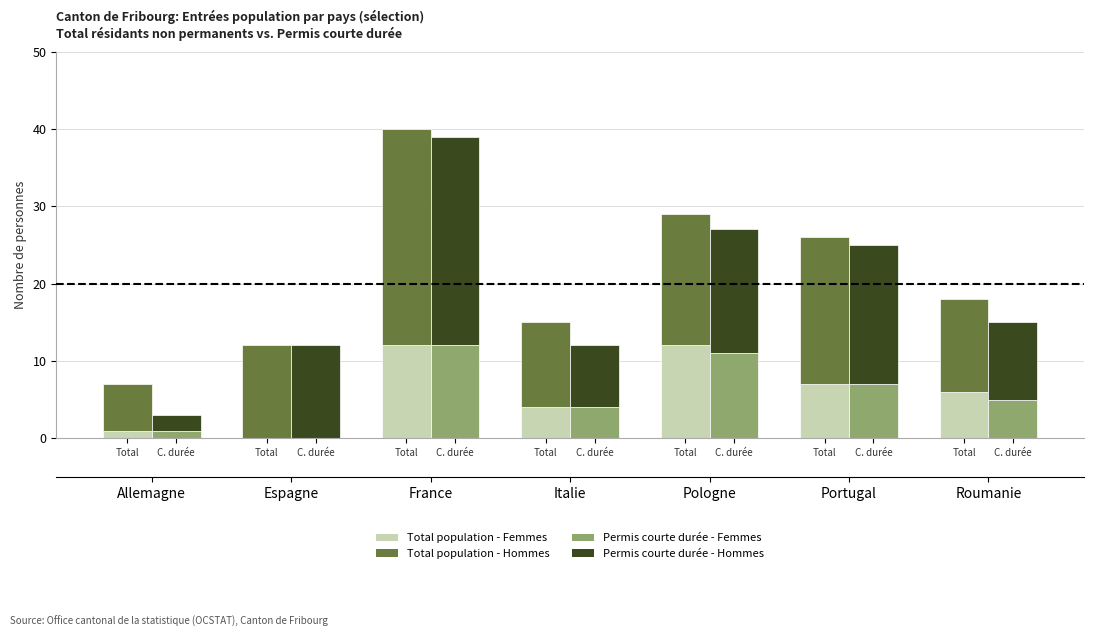

What is the spread (max minus min) of values at C. durée?

12